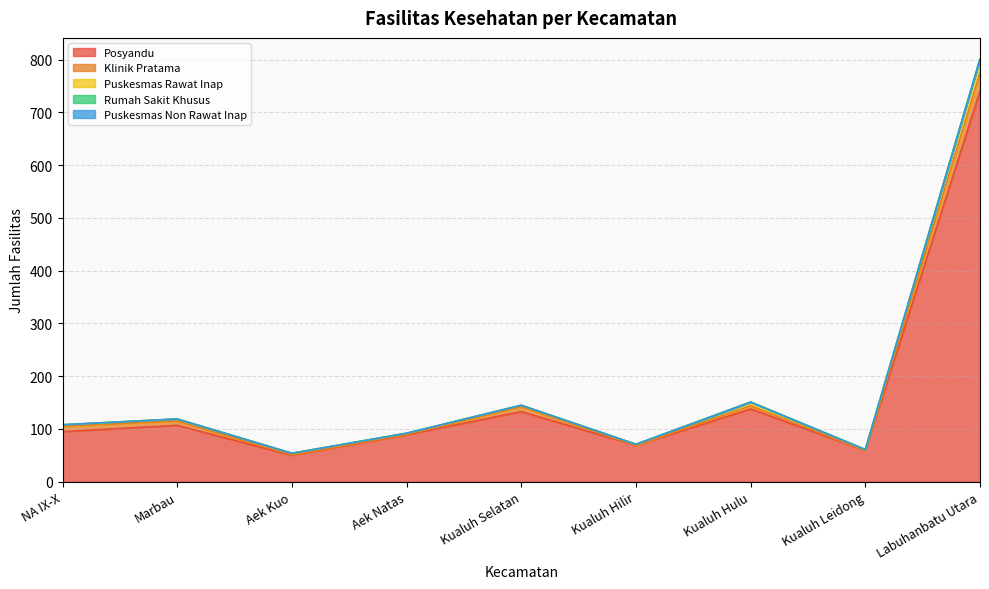

True or false: Puskesmas Rawat Inap and Klinik Pratama intersect in this chart.

True